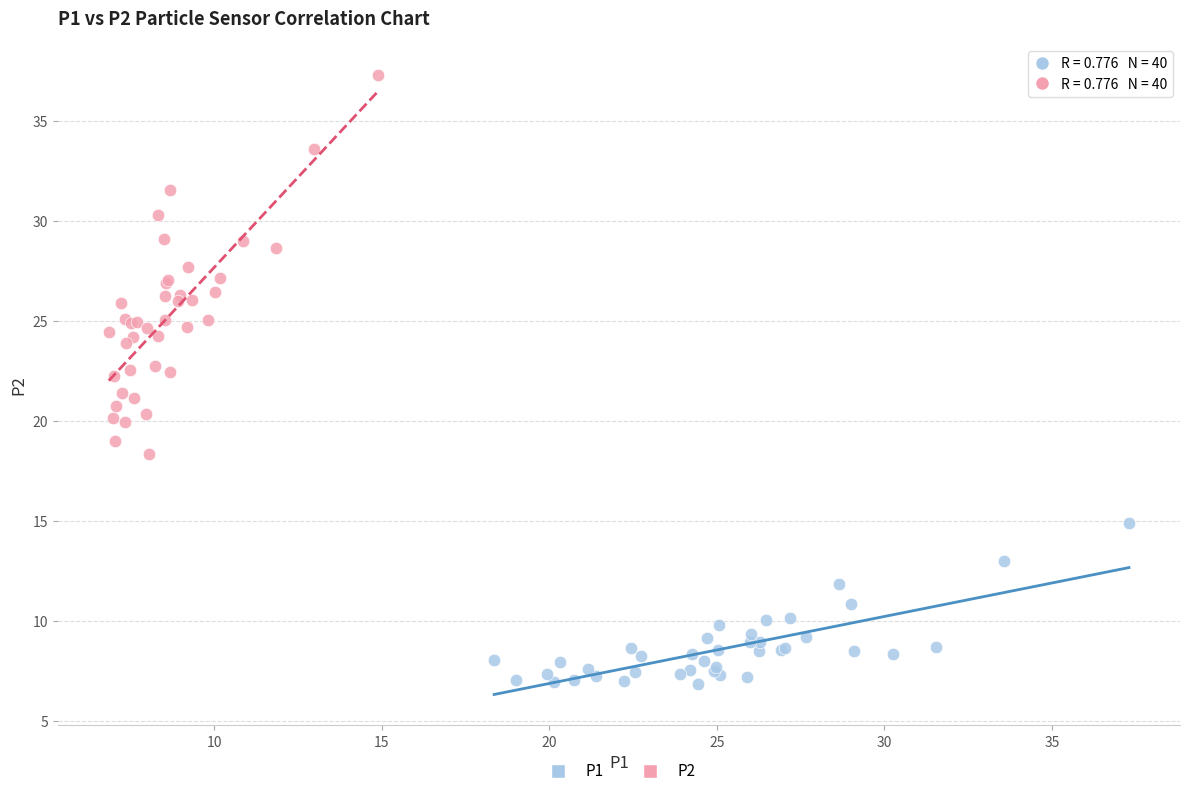

Which series reaches the minimum Y coordinate?

P1